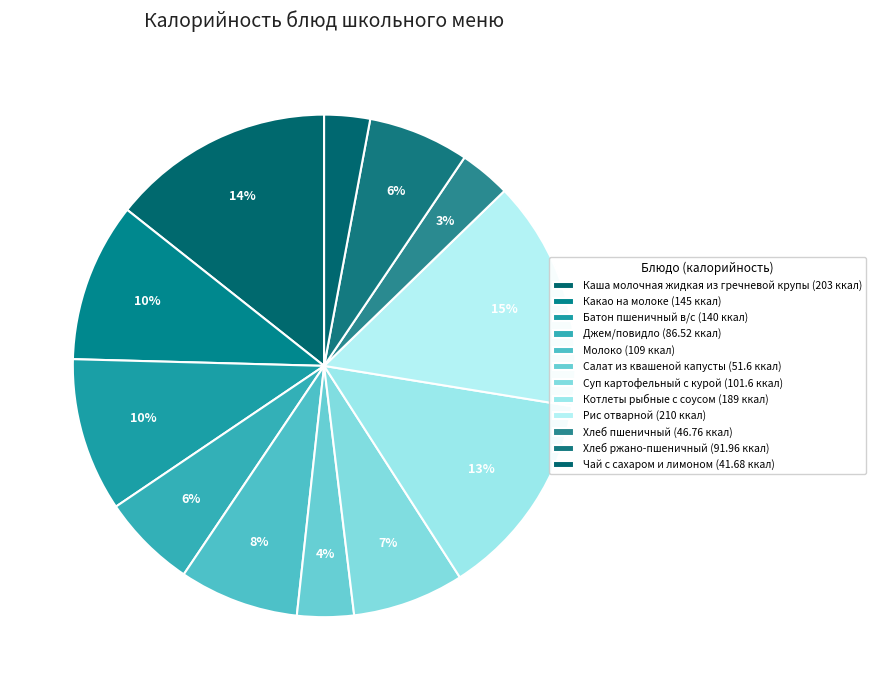

Is there a majority slice in this chart?

No